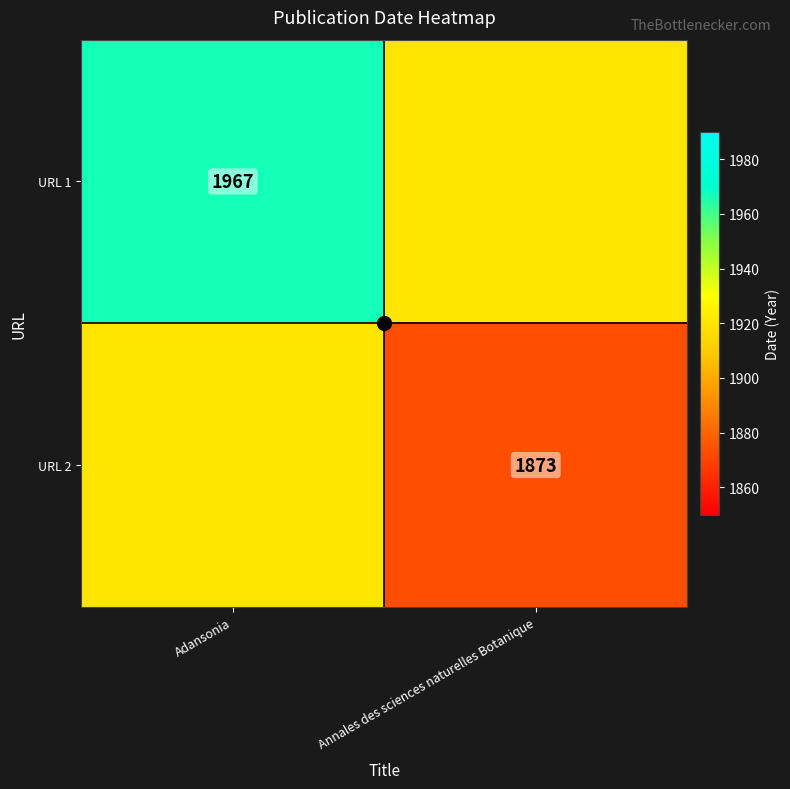

How many values in the URL 2 series are below 1920?

1